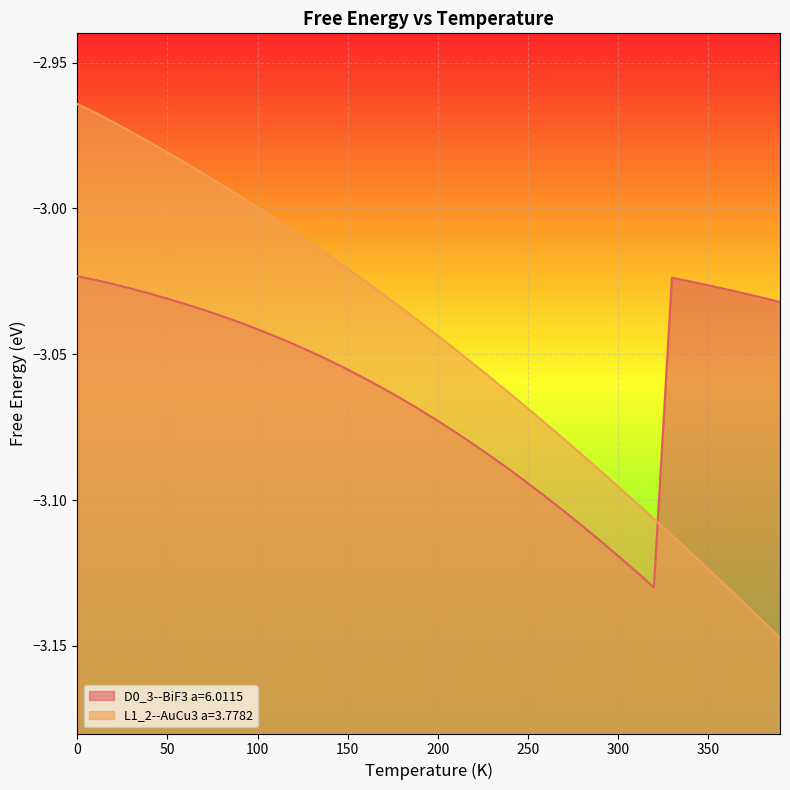

What is the value of the D0_3--BiF3 a=6.0115 point at the 36th from the left?

-3.0